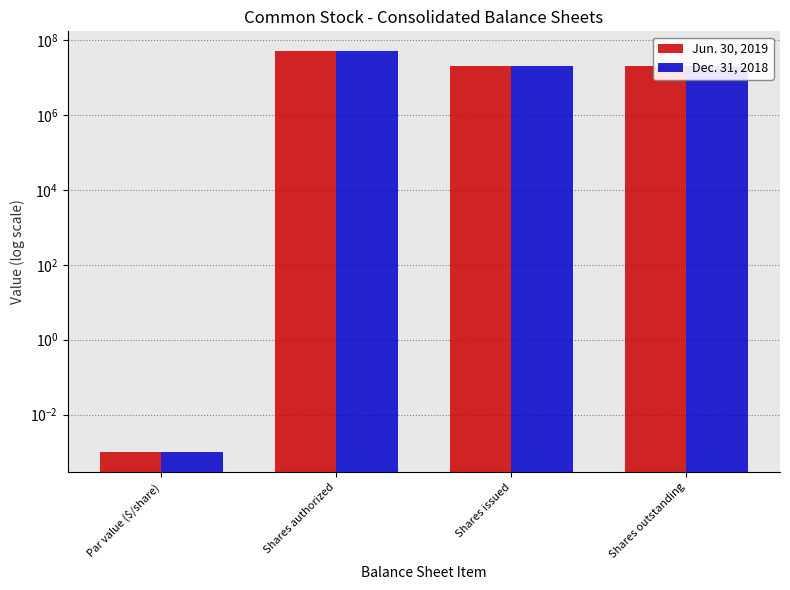

Between Par value ($/share) and Shares authorized, which series saw the biggest shift?

Jun. 30, 2019